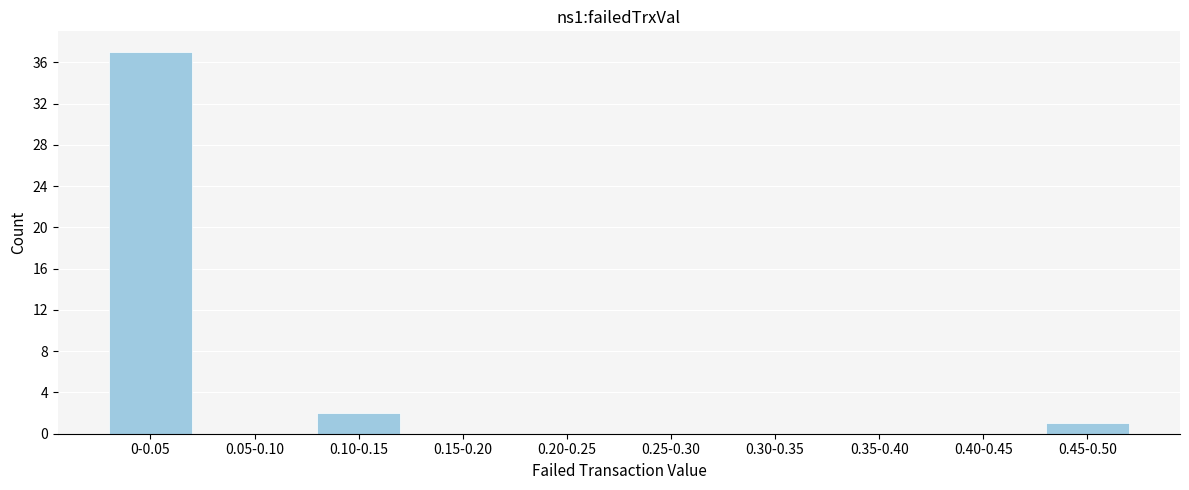

Reading left to right, transcribe all the data shown in this chart.

0-0.05=37	0.05-0.10=0	0.10-0.15=2	0.15-0.20=0	0.20-0.25=0	0.25-0.30=0	0.30-0.35=0	0.35-0.40=0	0.40-0.45=0	0.45-0.50=1